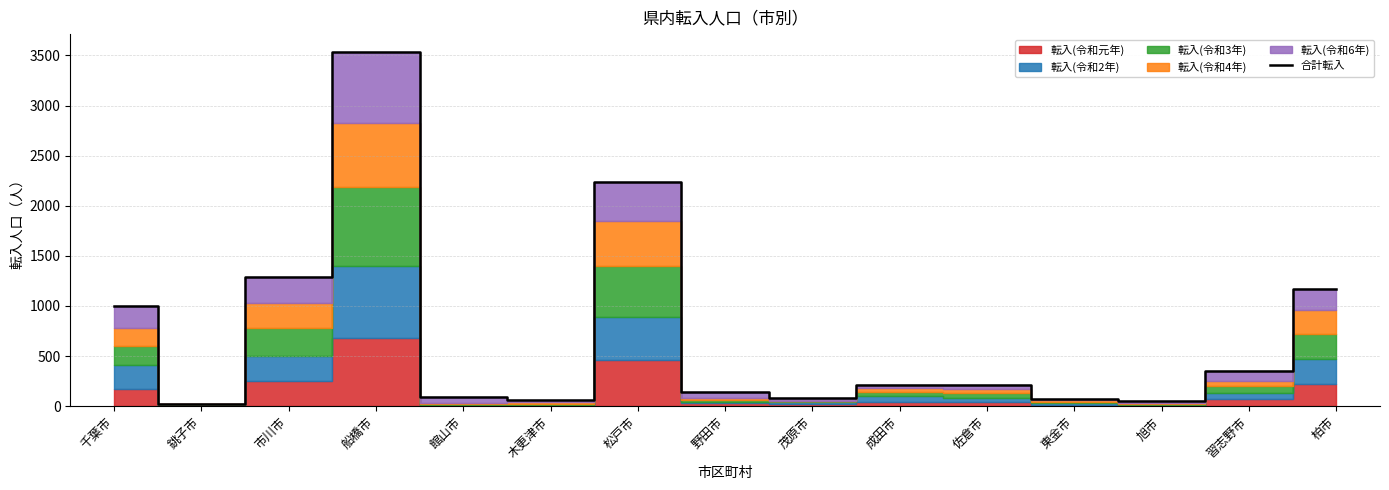

What is the label of the 2nd point from the right?

習志野市